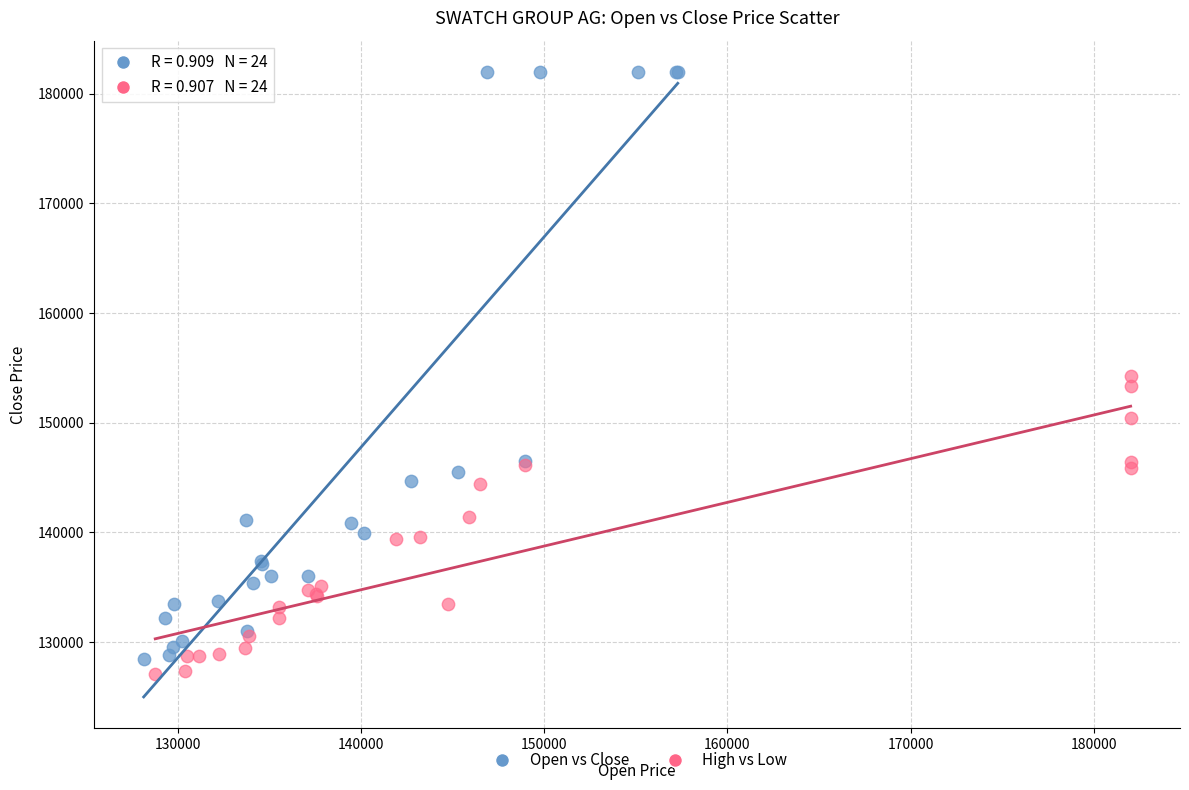

Which series has the largest Y range (max minus min)?

Open vs Close